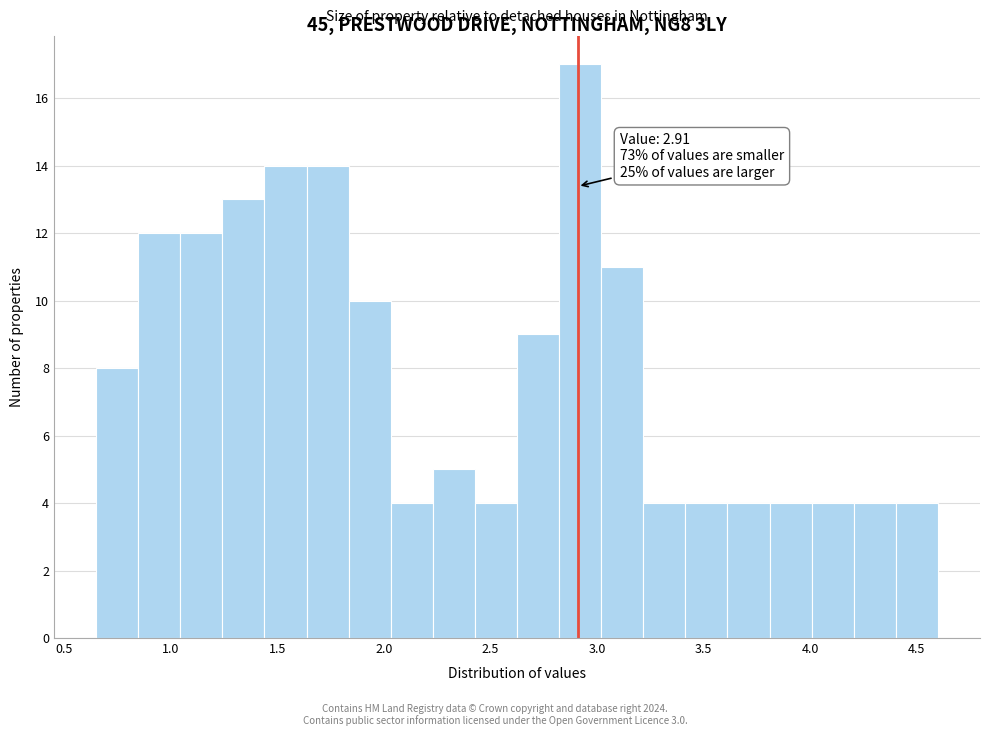

Read against the x-axis, roughly where is the centre of the tallest bar?

2.90